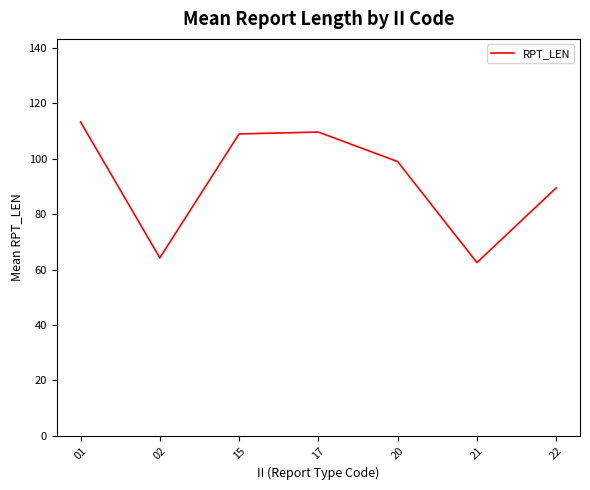

Is it true that the value at 17 is 109.7?

True